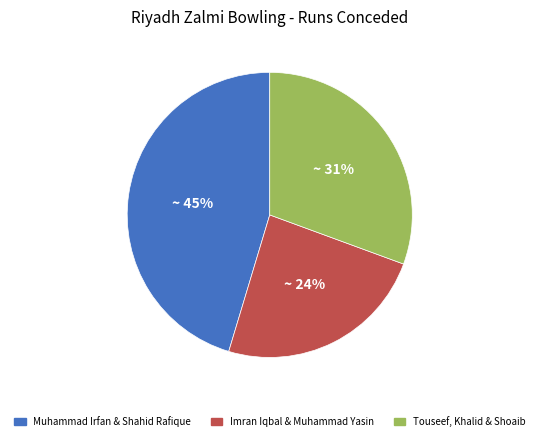

Is there a majority slice in this chart?

No